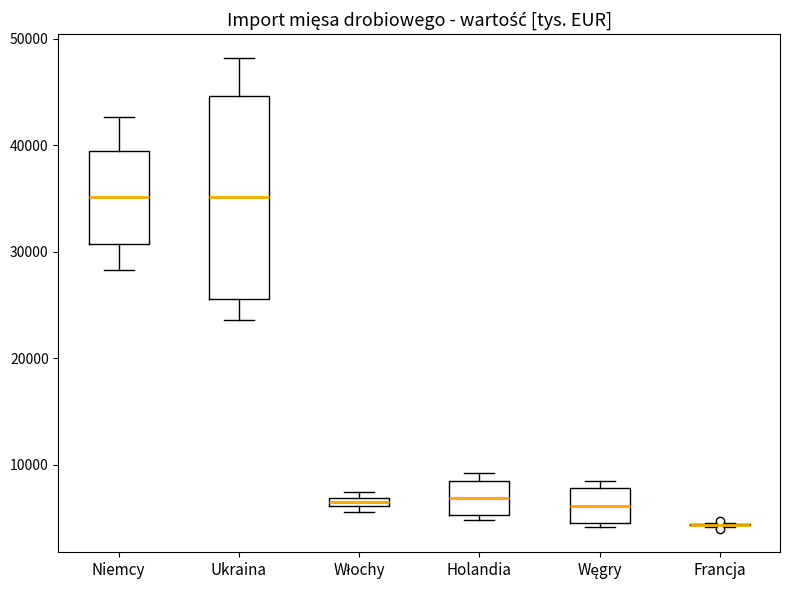

Which box is the tallest, from its lower edge to its upper edge?

Ukraina